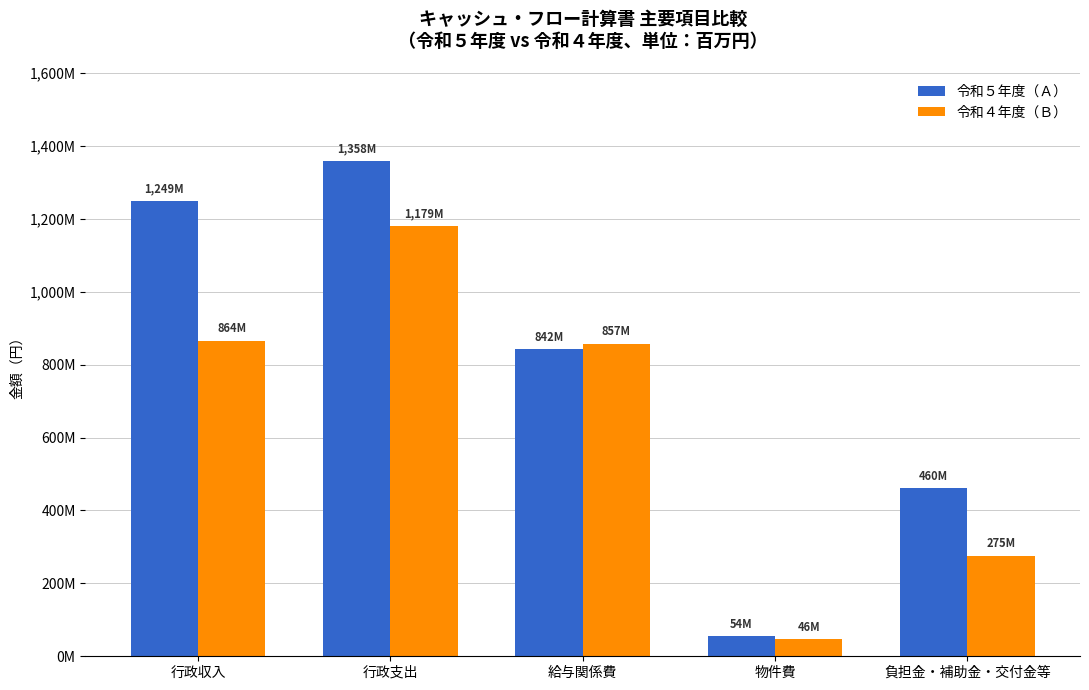

Are the bars grouped side by side (vs. stacked)?

Yes